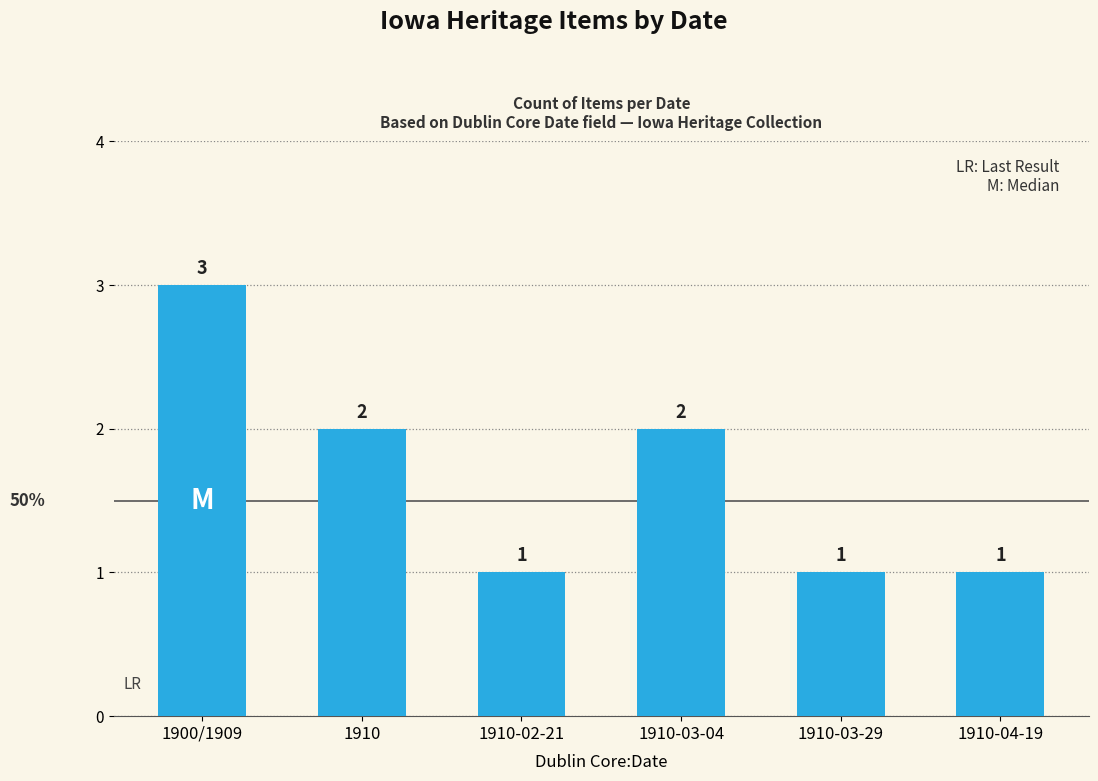

How many bars are there in total?

6